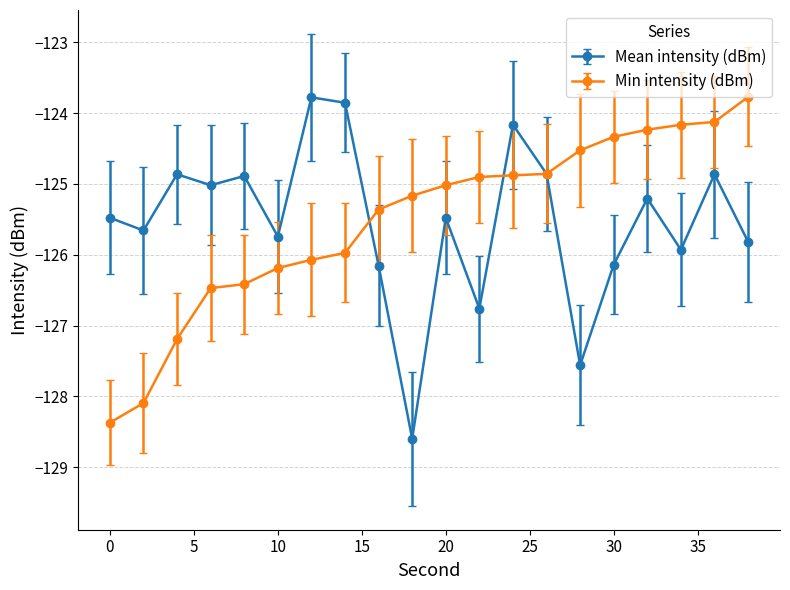

True or false: Mean intensity (dBm) has more than 0 interior local peaks.

True